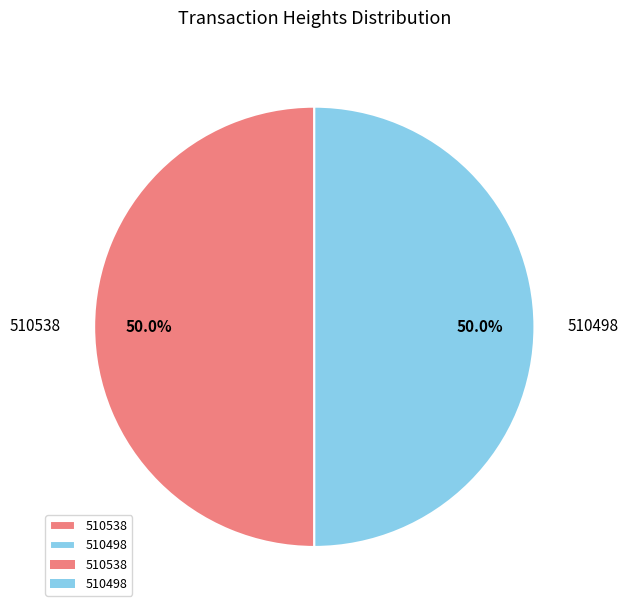

Is the sum of 510538 and 510498 greater than half?

Yes